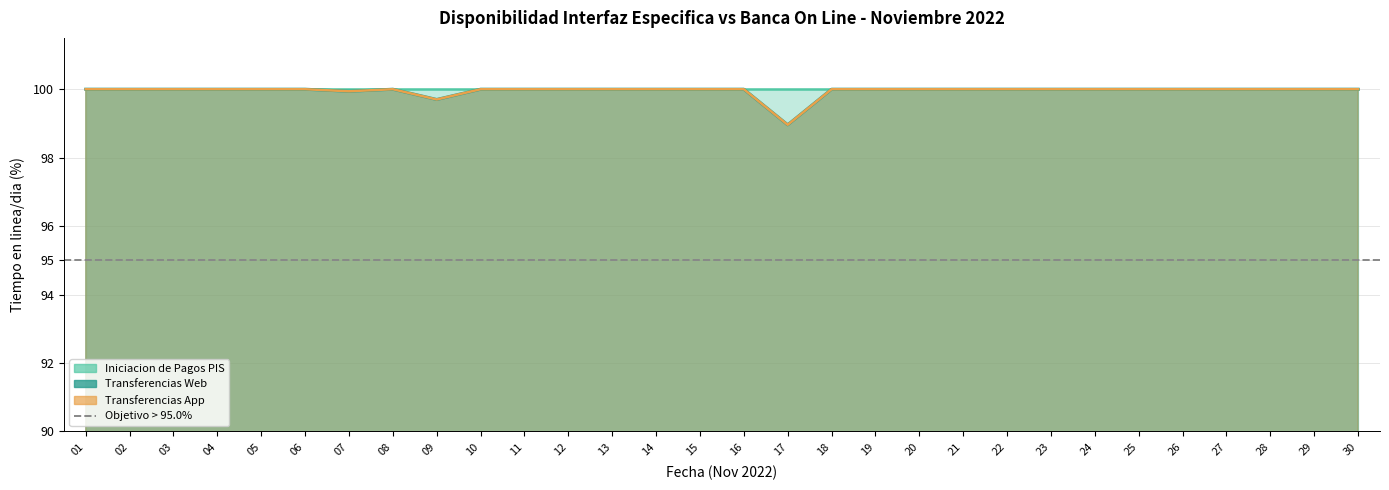

Which series has the widest spread of values?

Transferencias Web